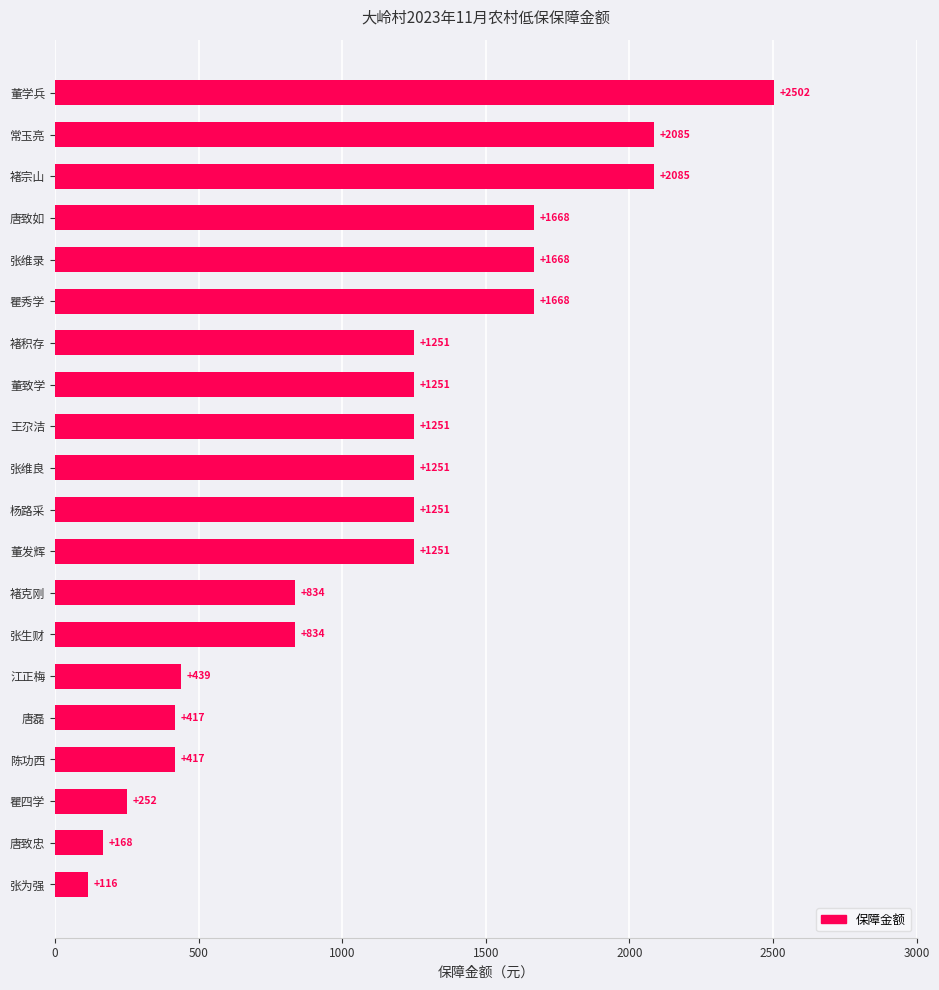

What value does the data have at 唐致如, to the nearest 100?

1700